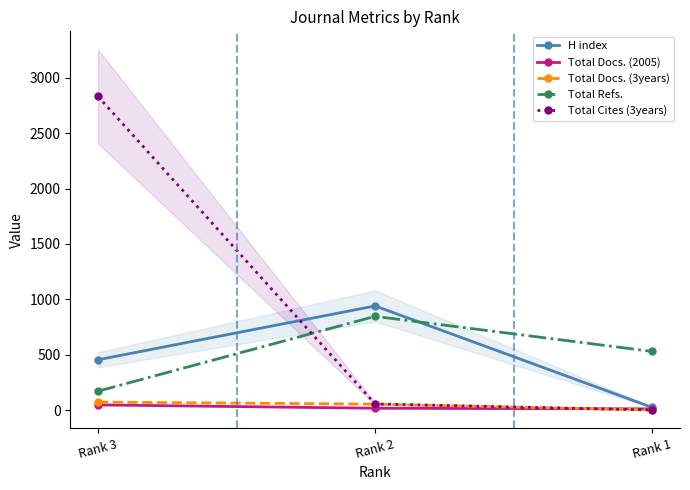

Which has a higher value, Rank 2 or Rank 1?

Rank 2